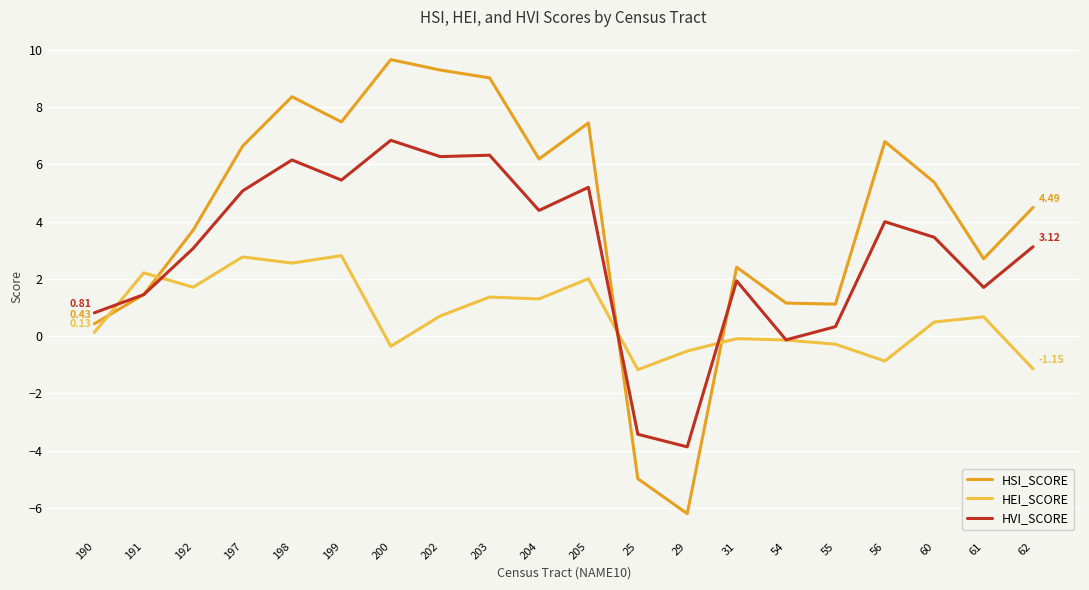

How many distinct data groups are displayed?

3